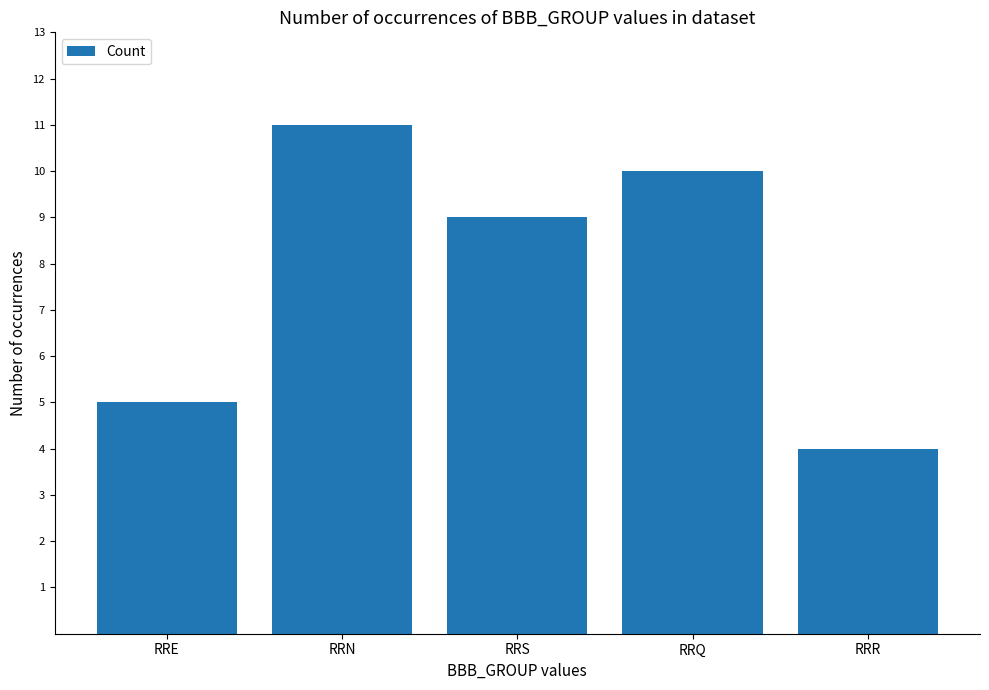

Rank the categories by value from highest to lowest.

RRN, RRQ, RRS, RRE, RRR